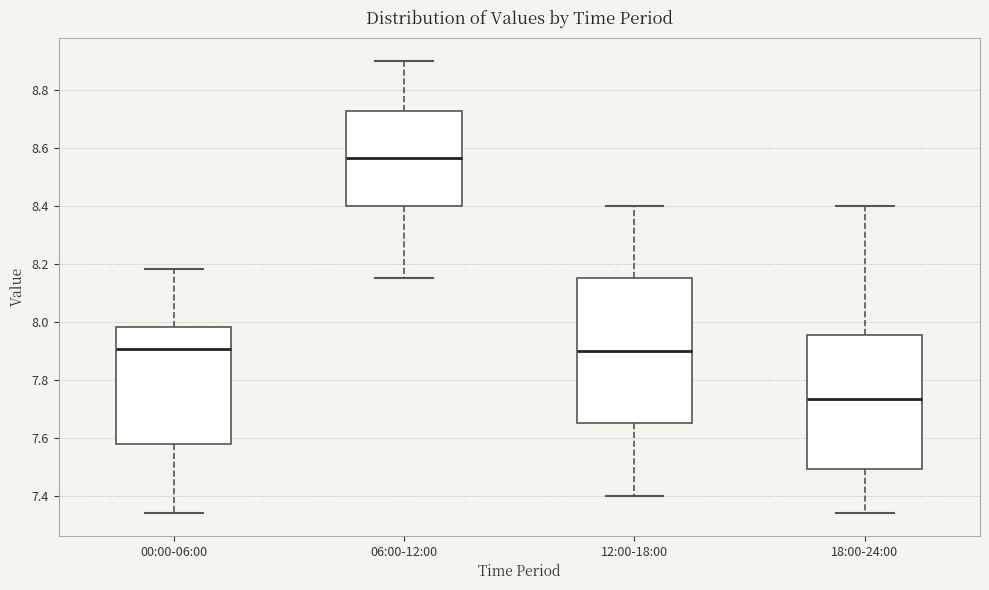

Where does the median line of the box for 00:00-06:00 sit on the y-axis? The values are not printed on the chart, so give them approximately, as read against the axis.

7.90